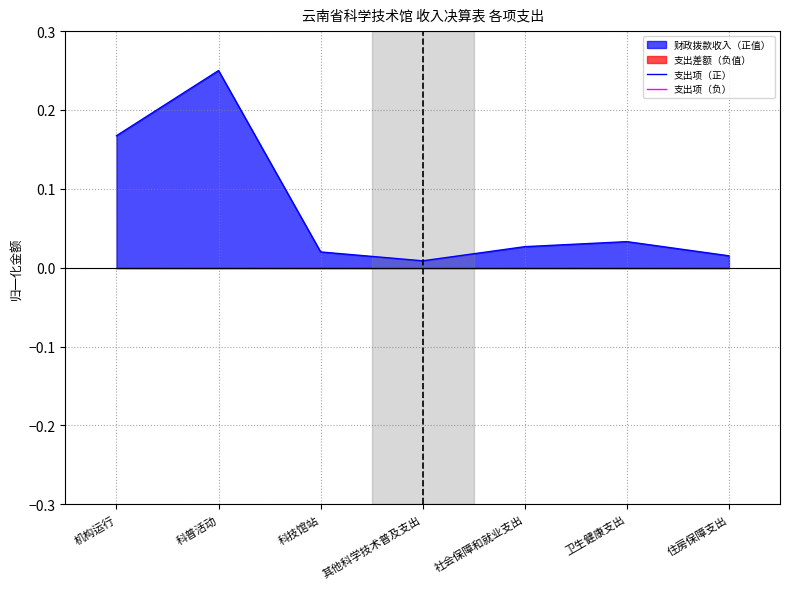

Count the number of categories in the chart.

7